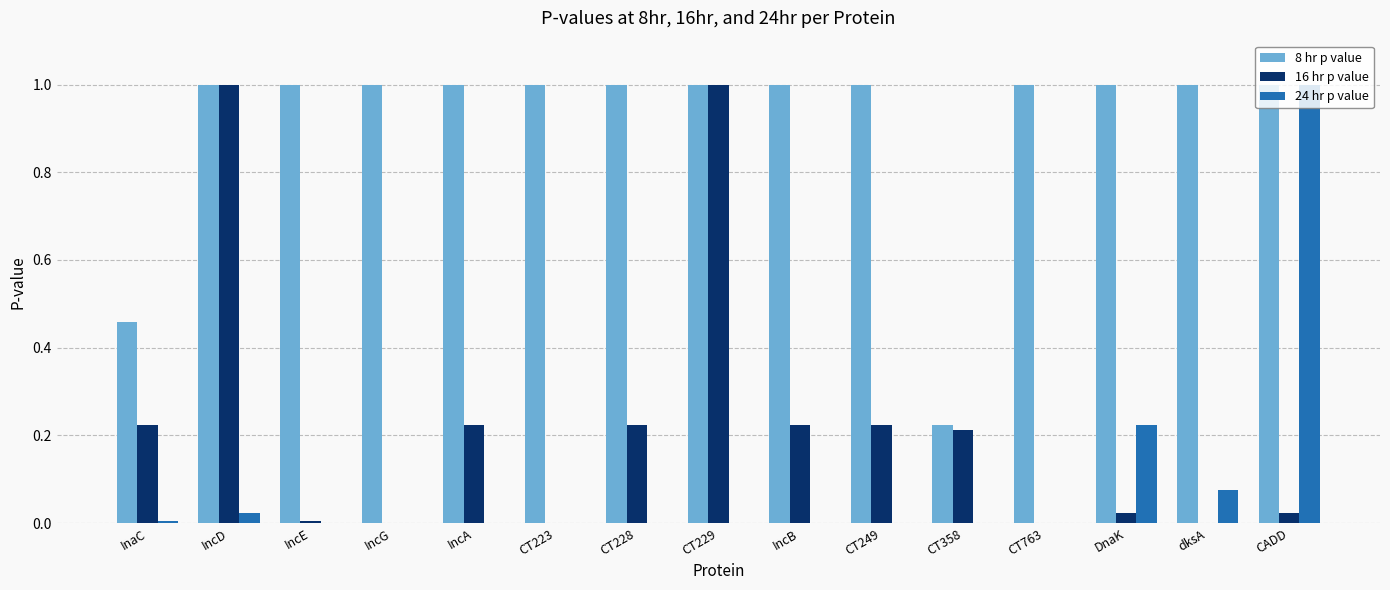

Is the value of 8 hr p value at CT229 greater than the value of 16 hr p value at DnaK?

Yes